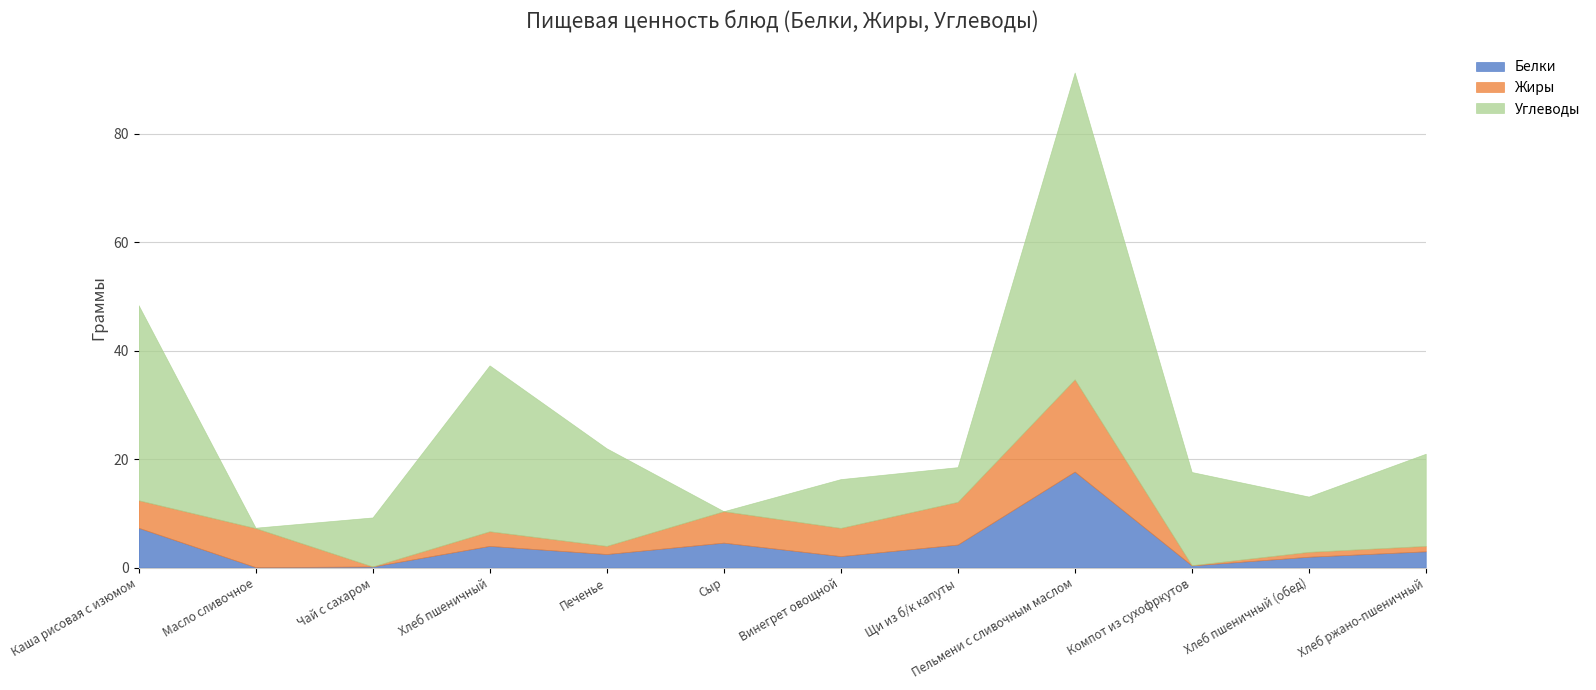

Between Щи из б/к капуты and Печенье, which is larger?

Щи из б/к капуты